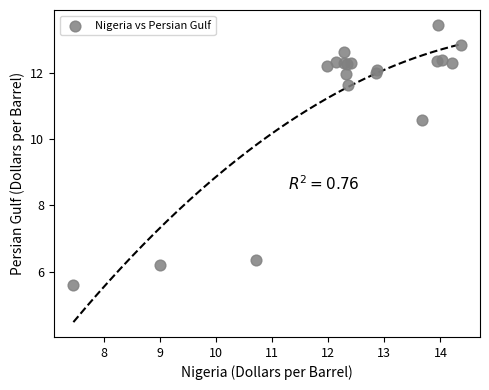

What Y value in the scatter plot is closest to 9?

10.6